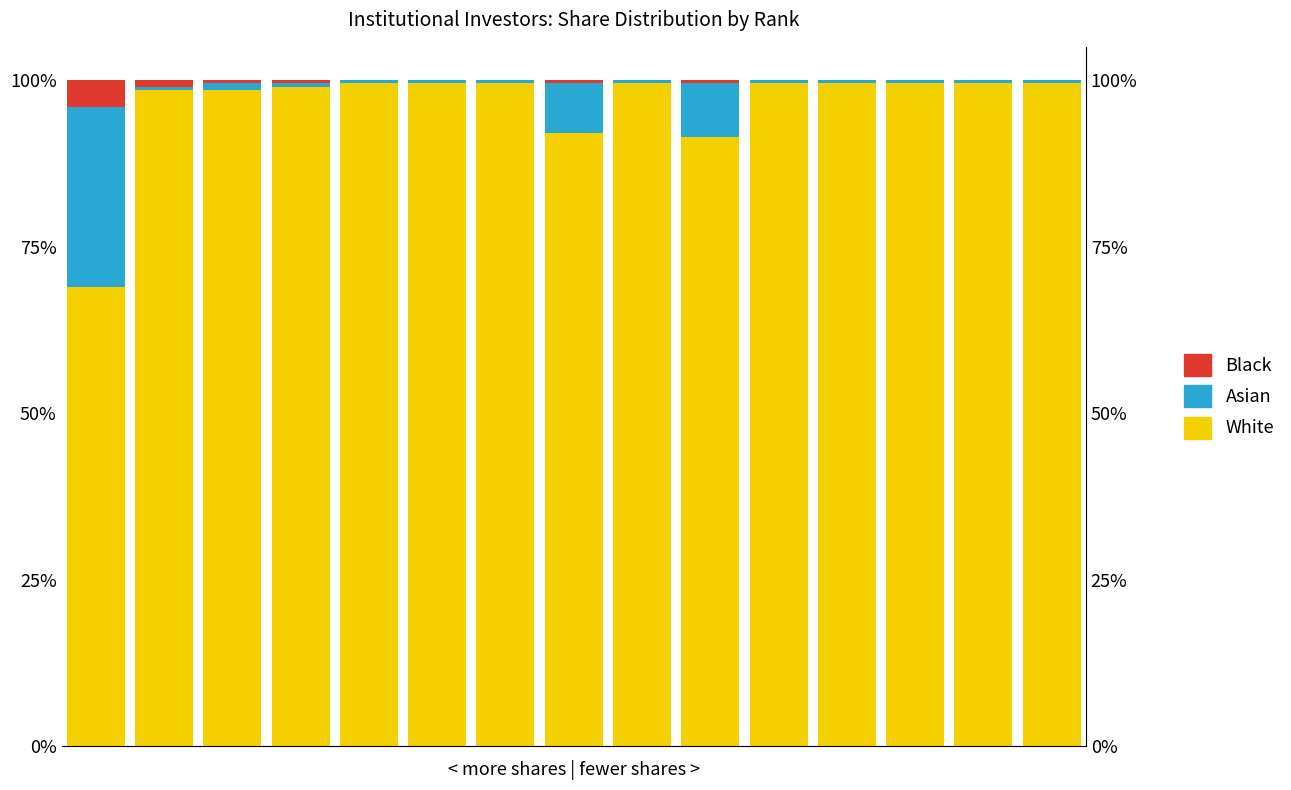

Where is Asian nearest to the value 0?

1